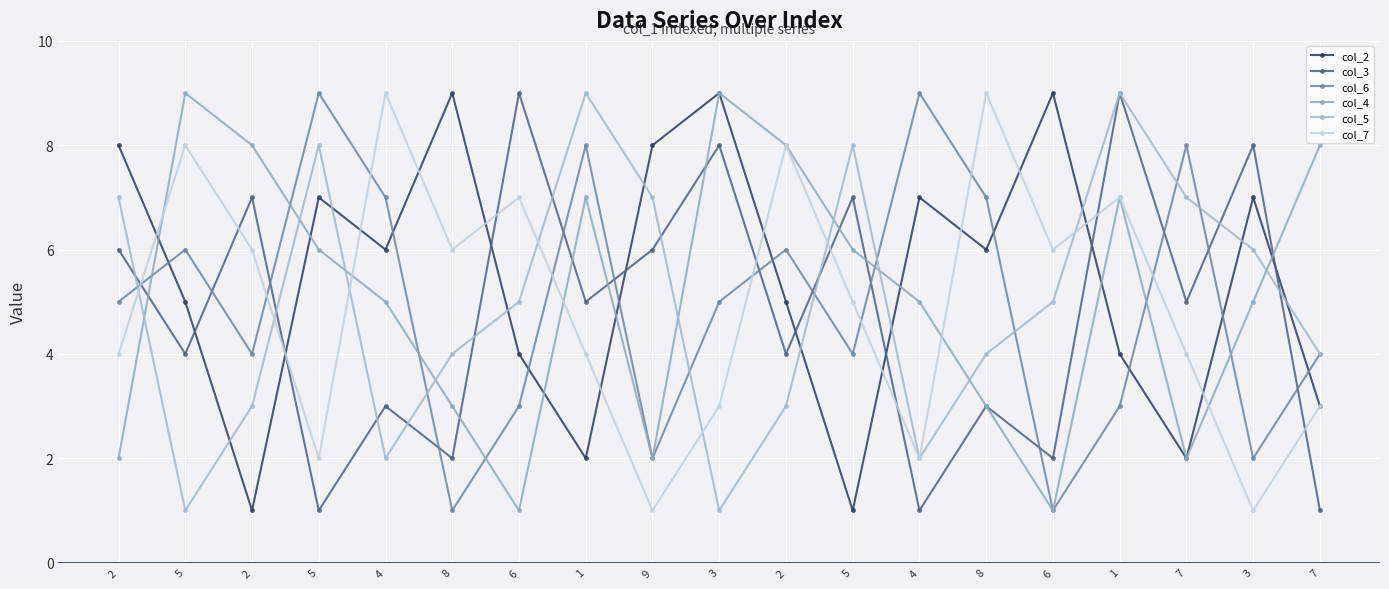

How many data points does each series have?

19